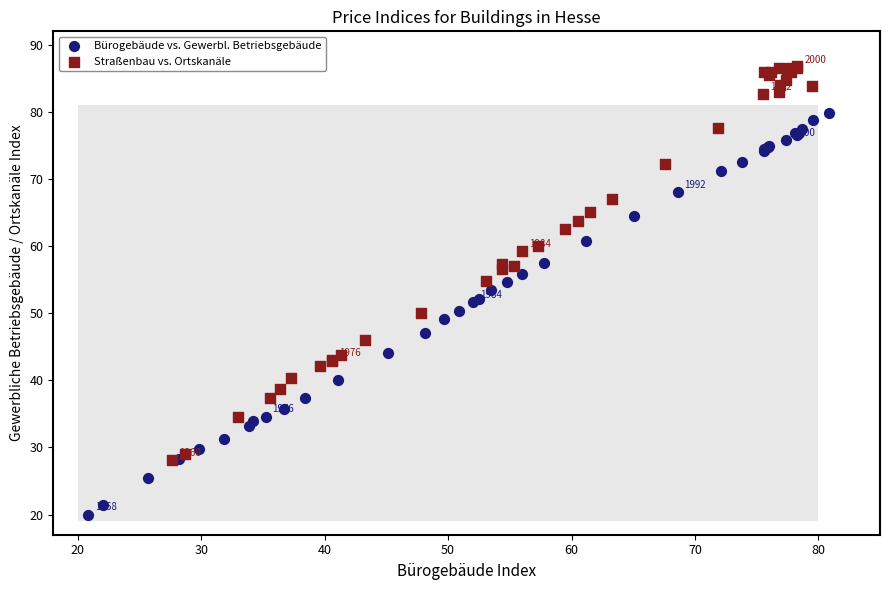

Which series reaches the maximum Y coordinate?

Straßenbau vs. Ortskanäle